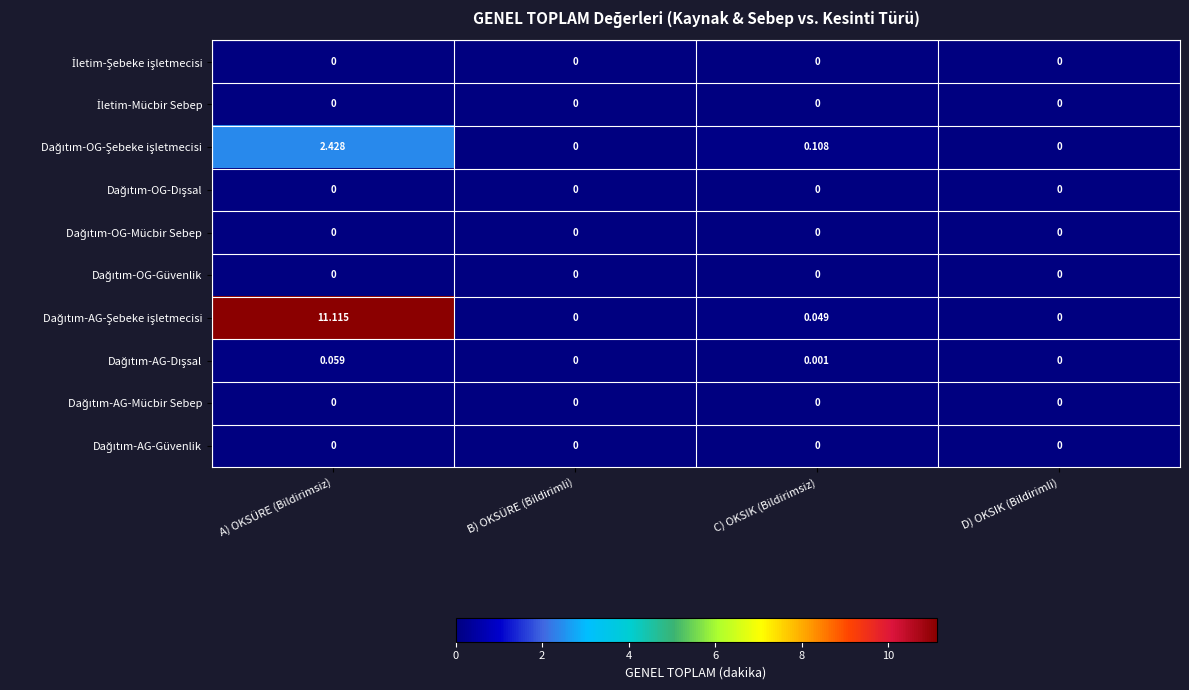

At which category is the sum across all series the highest?

A) OKSÜRE (Bildirimsiz)